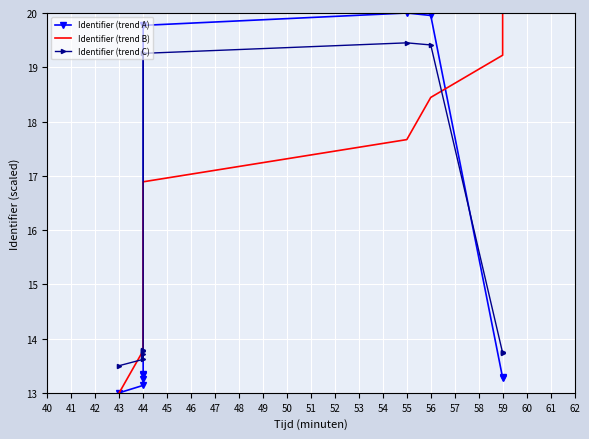

How many lines are shown in the chart?

3